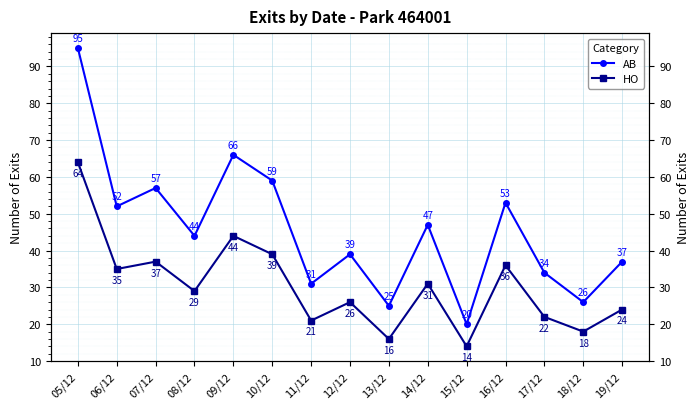

Is it true that HO equals 20 at 15/12?

False